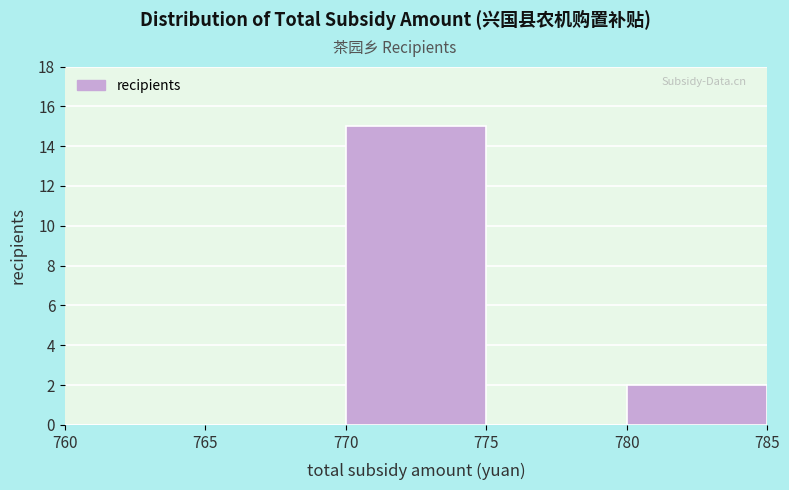

What is the height of the bar covering 780 to 785 on the x-axis? The values are not printed on the chart, so give them approximately, as read against the axis.

2